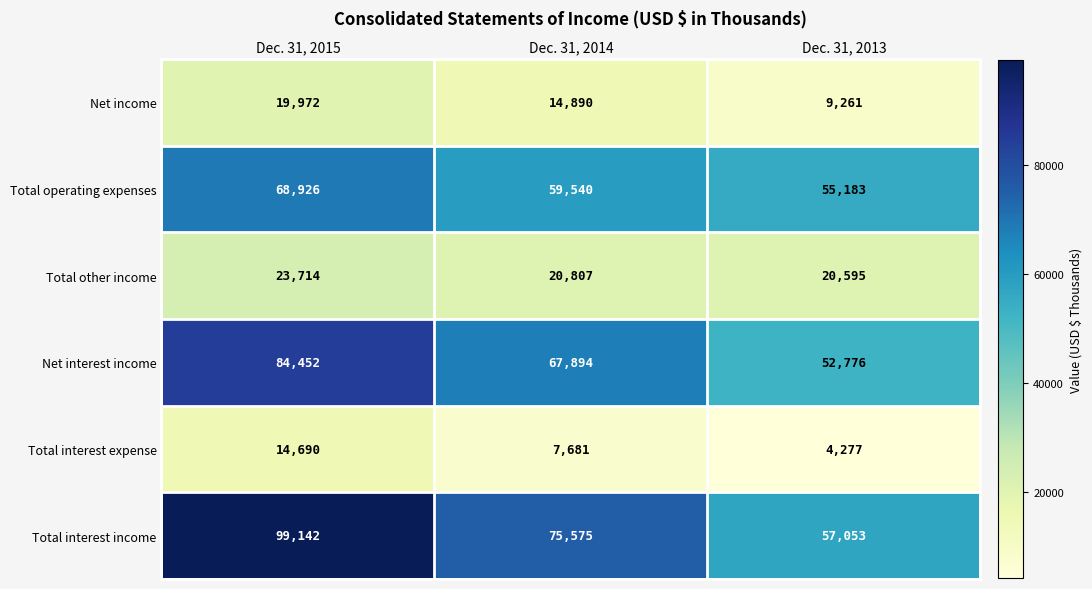

Which series has the largest range (max minus min)?

Total interest income